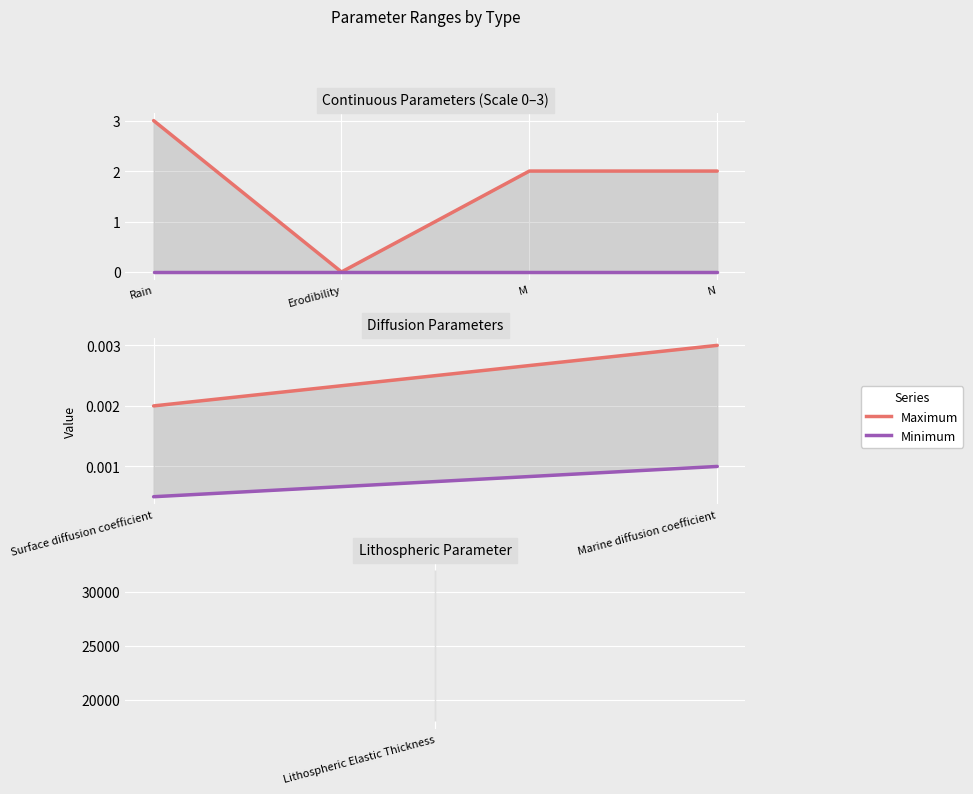

Count the number of data series in this chart.

2